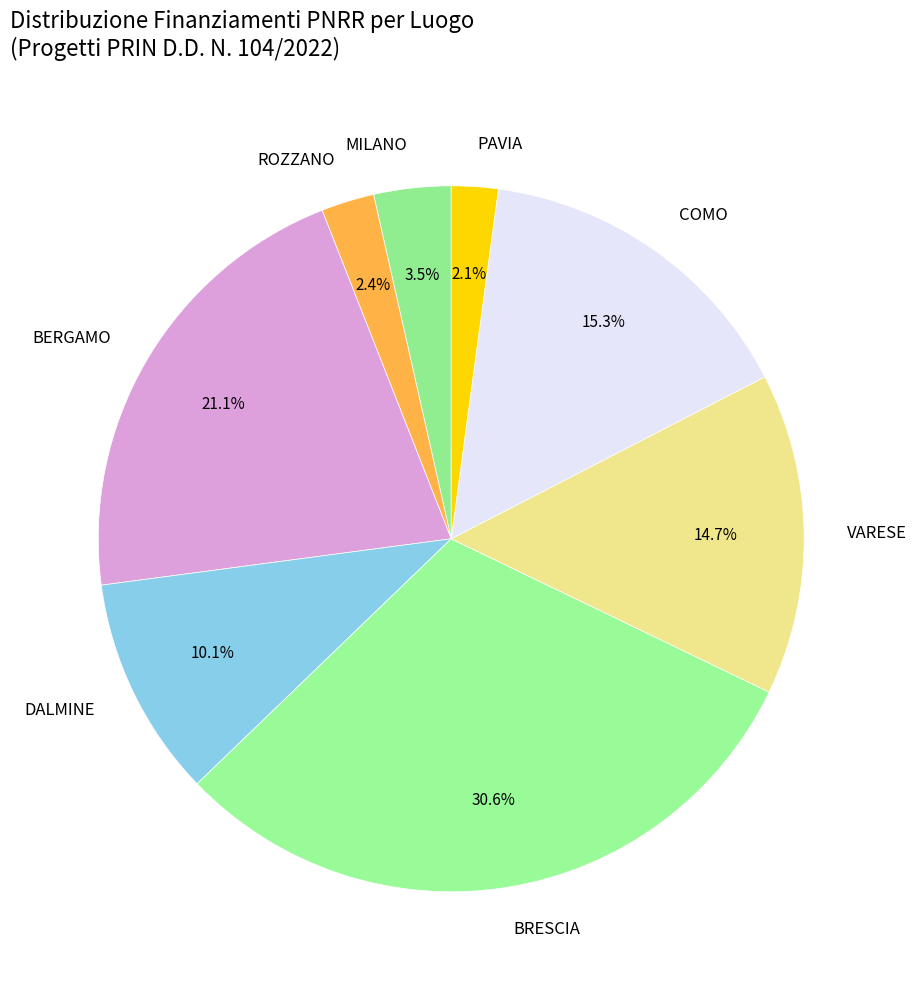

Which slice is the largest?

BRESCIA